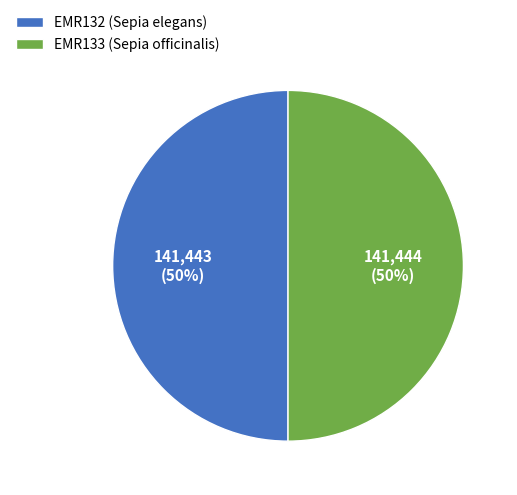

The EMR132 (Sepia elegans) slice represents 60% of the pie. True or false?

False